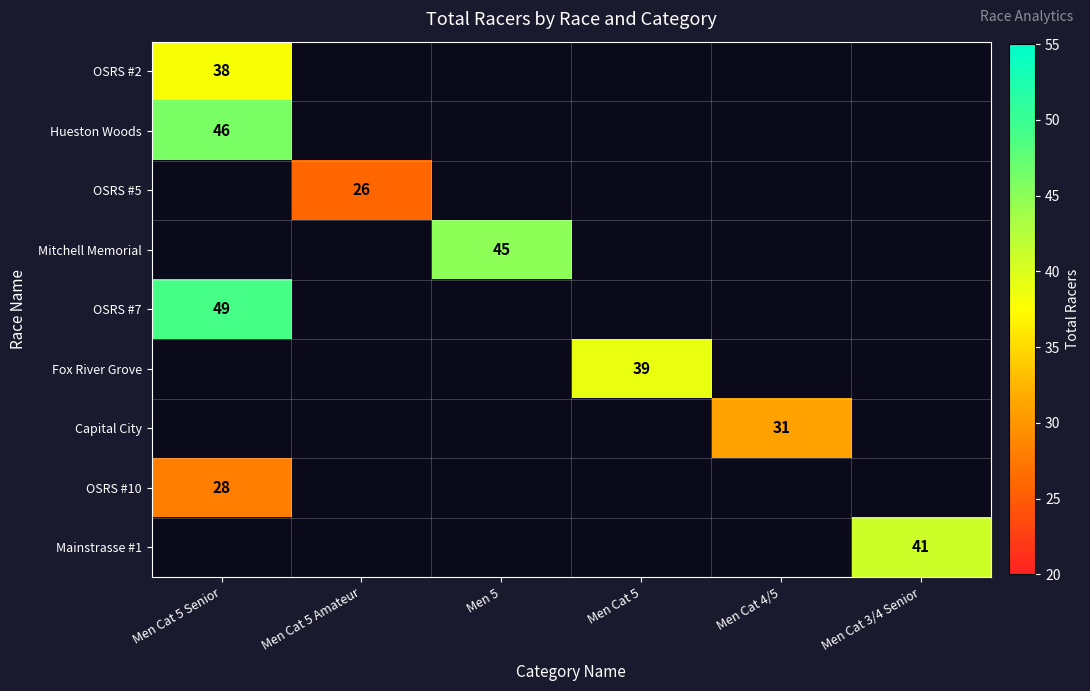

The OSRS #7 series shows 49 at Men Cat 5 Senior. True or false?

True